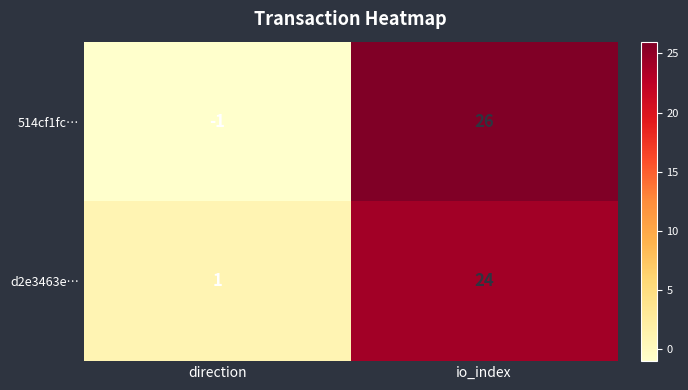

How many distinct data groups are displayed?

2